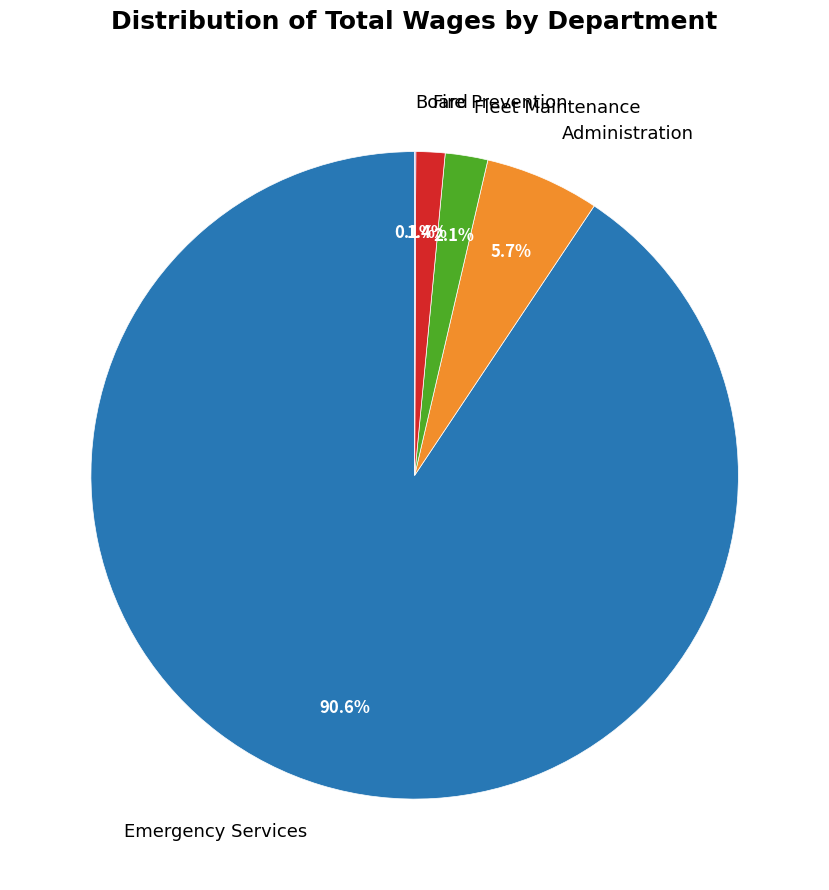

Between Emergency Services and Fire Prevention, which is larger?

Emergency Services